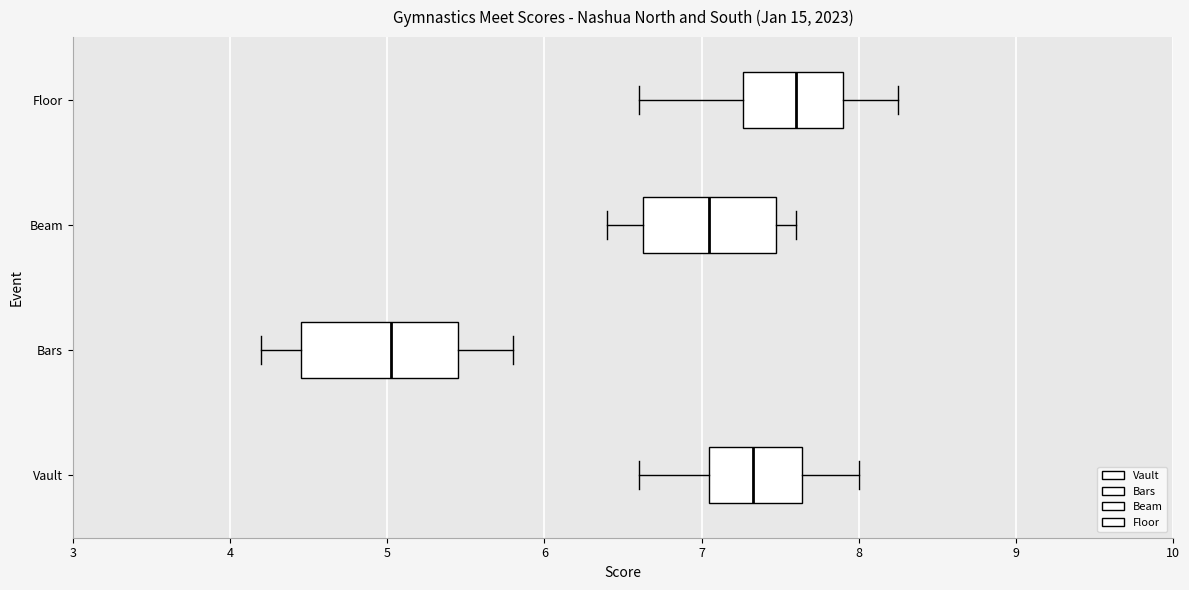

Which box has the furthest to the right median line?

Floor